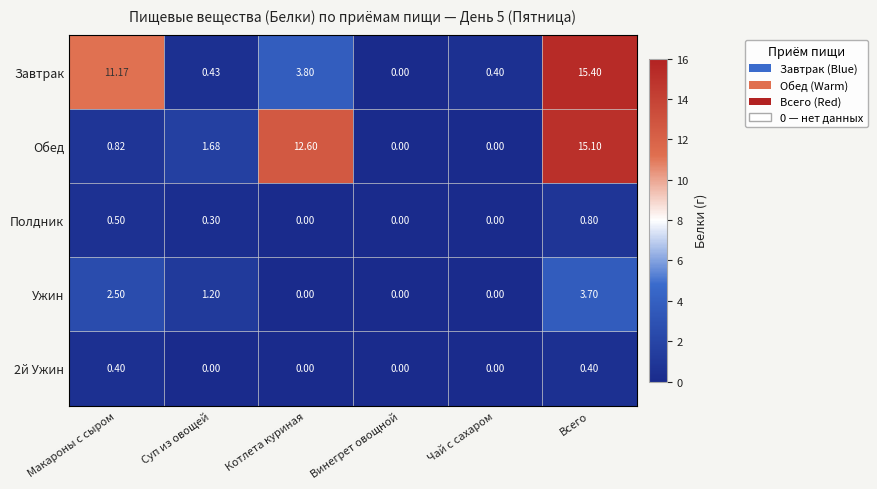

At which category is the sum across all series the highest?

Всего